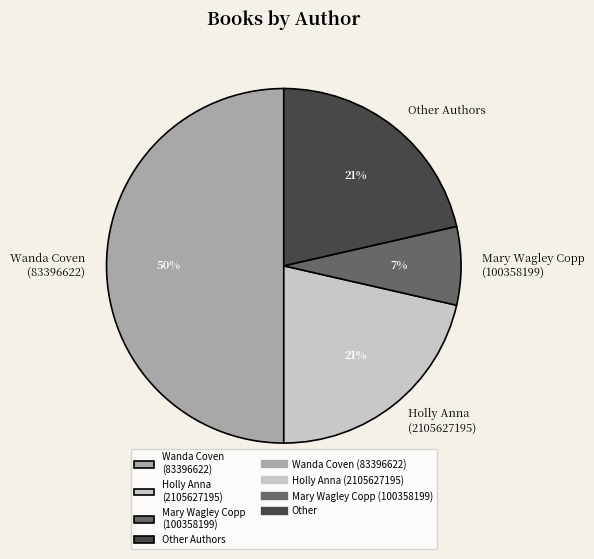

Between Other Authors and Wanda Coven (83396622), which is larger?

Wanda Coven (83396622)